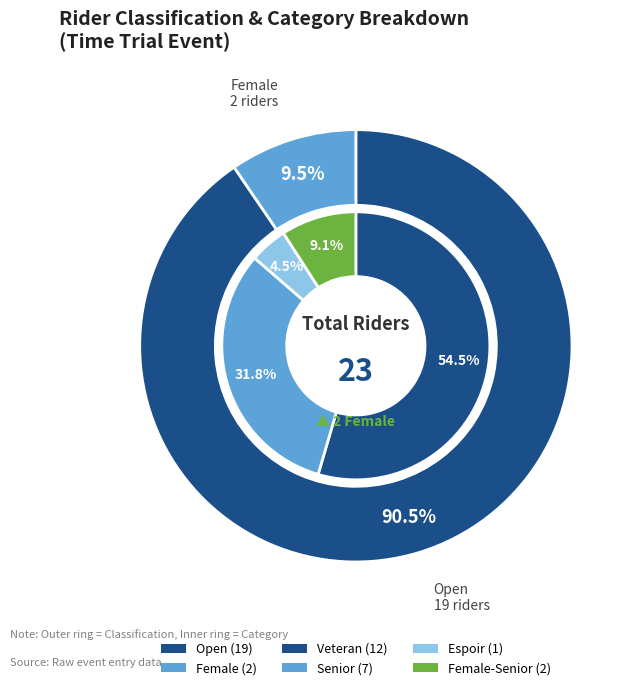

What is the change in value from Open to Female?

-17